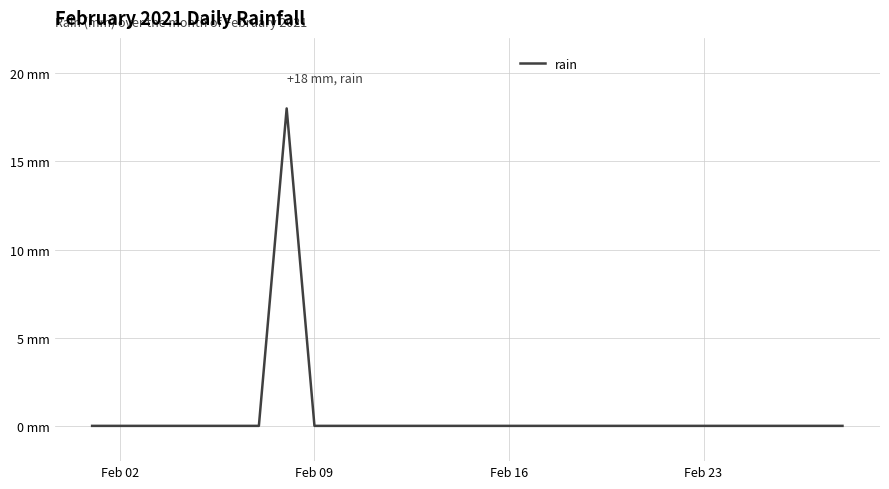

True or false: the data has more than 2 interior local peaks.

False